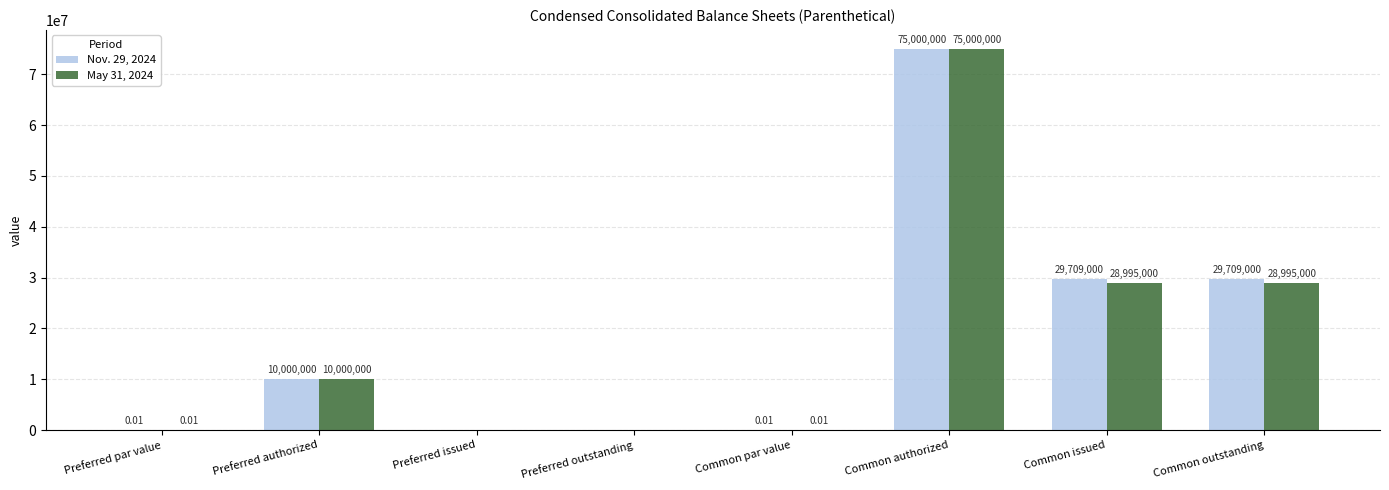

Is the value of Nov. 29, 2024 at Preferred authorized greater than the value of May 31, 2024 at Common par value?

Yes